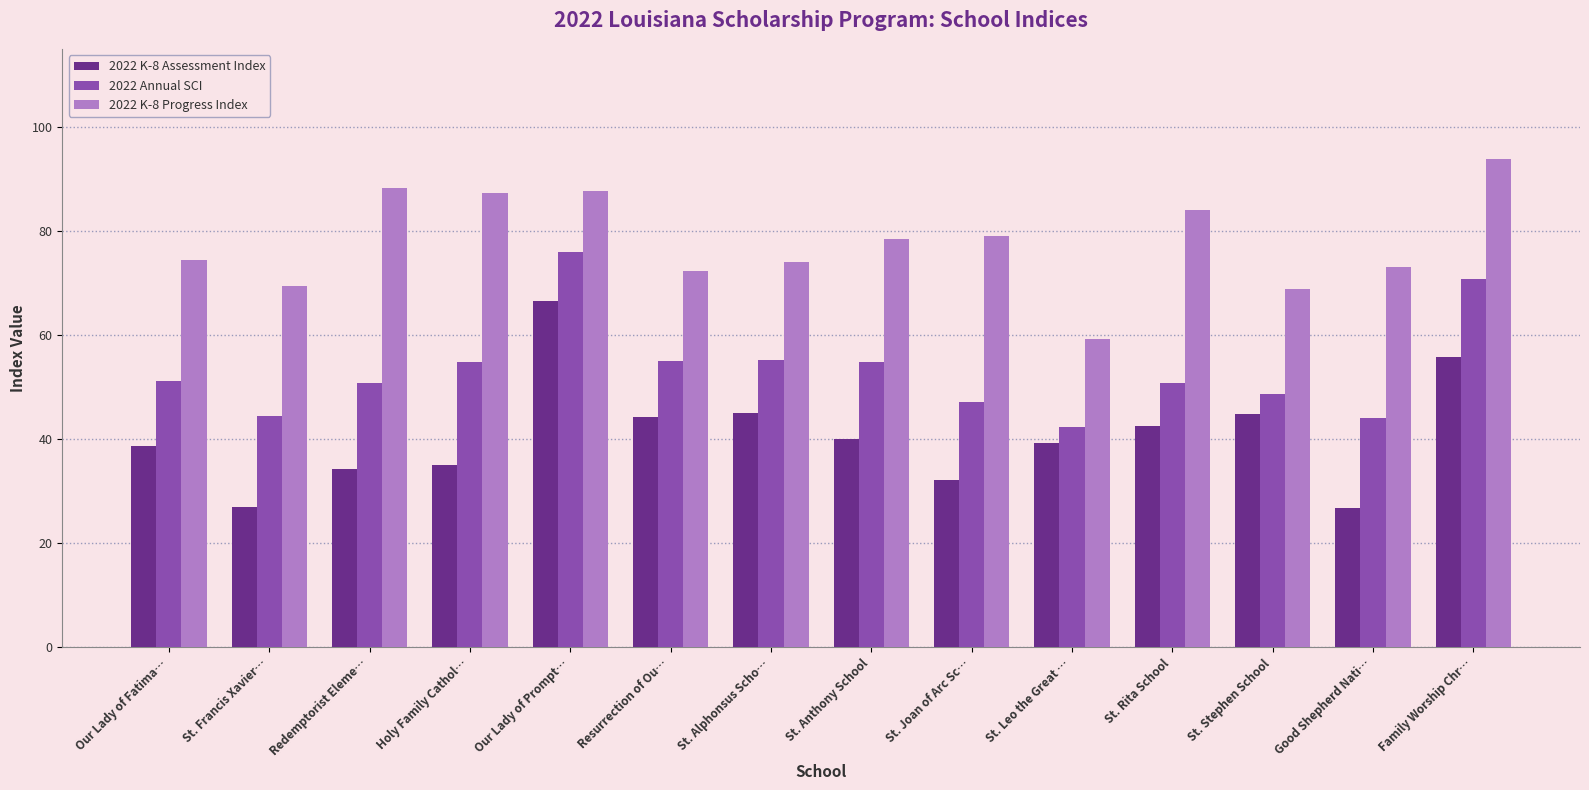

Is it true that 2022 K-8 Assessment Index equals 40.1 at St. Anthony School?

True